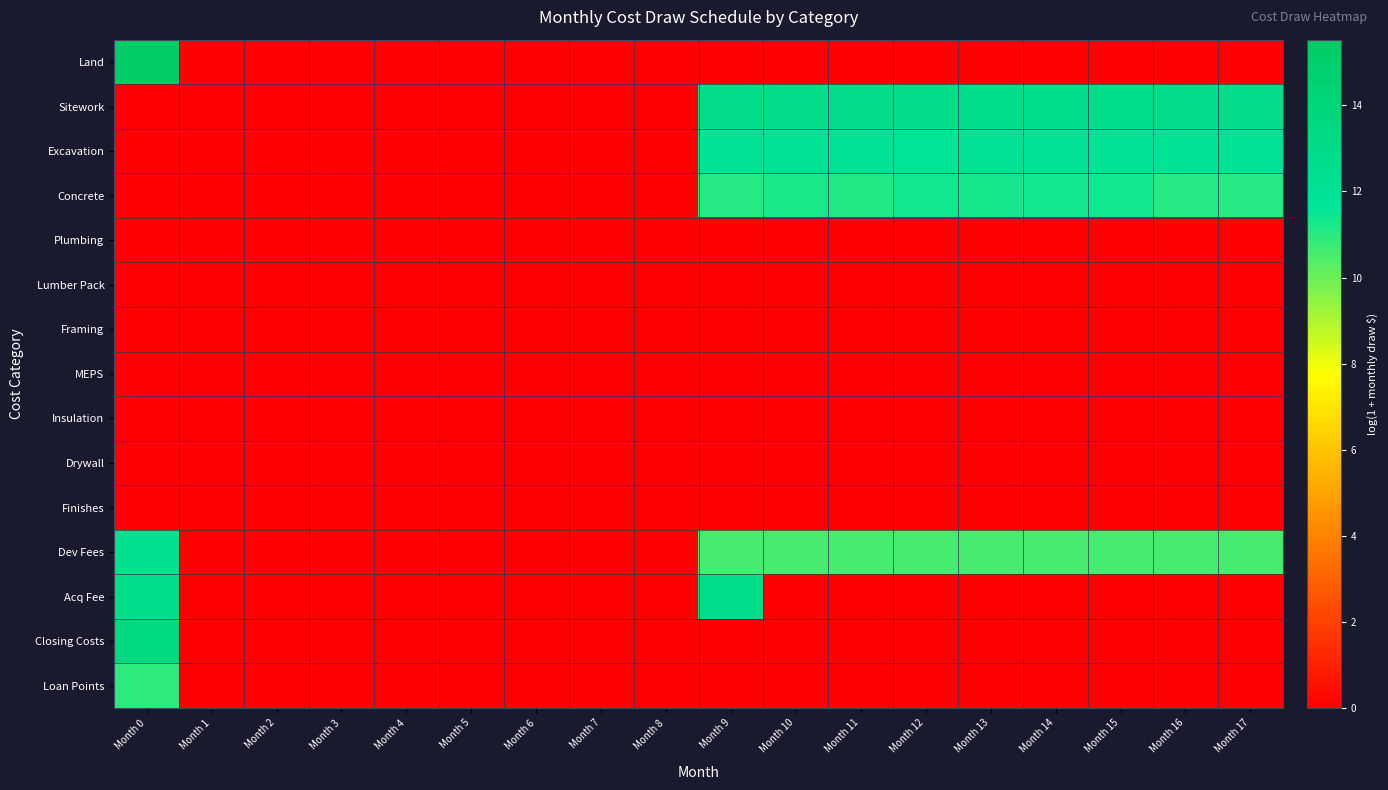

Rank the series at Month 2 from lowest to highest value.

Land, Sitework, Excavation, Concrete, Plumbing, Lumber Pack, Framing, MEPS, Insulation, Drywall, Finishes, Dev Fees, Acq Fee, Closing Costs, Loan Points